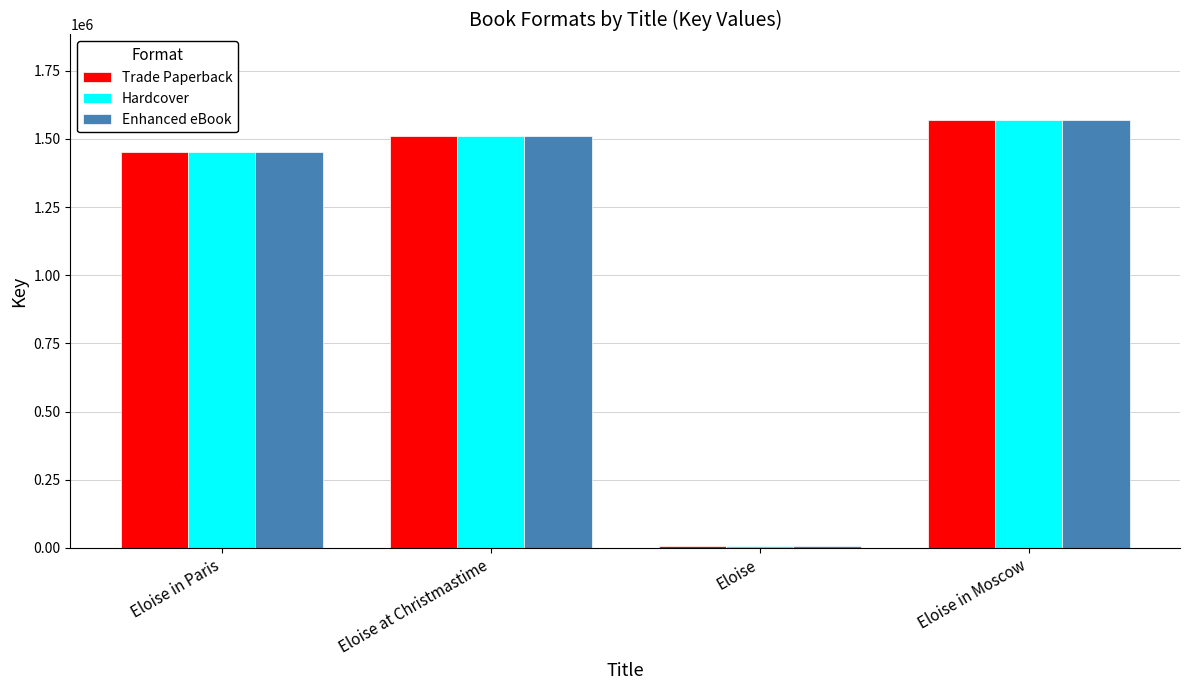

Reading left to right, transcribe all the data shown in this chart.

Trade Paperback: Eloise in Paris=1450208	Eloise at Christmastime=1511118	Eloise=8005	Eloise in Moscow=1569121
Hardcover: Eloise in Paris=1450208	Eloise at Christmastime=1511118	Eloise=8005	Eloise in Moscow=1569121
Enhanced eBook: Eloise in Paris=1450208	Eloise at Christmastime=1511118	Eloise=8005	Eloise in Moscow=1569121